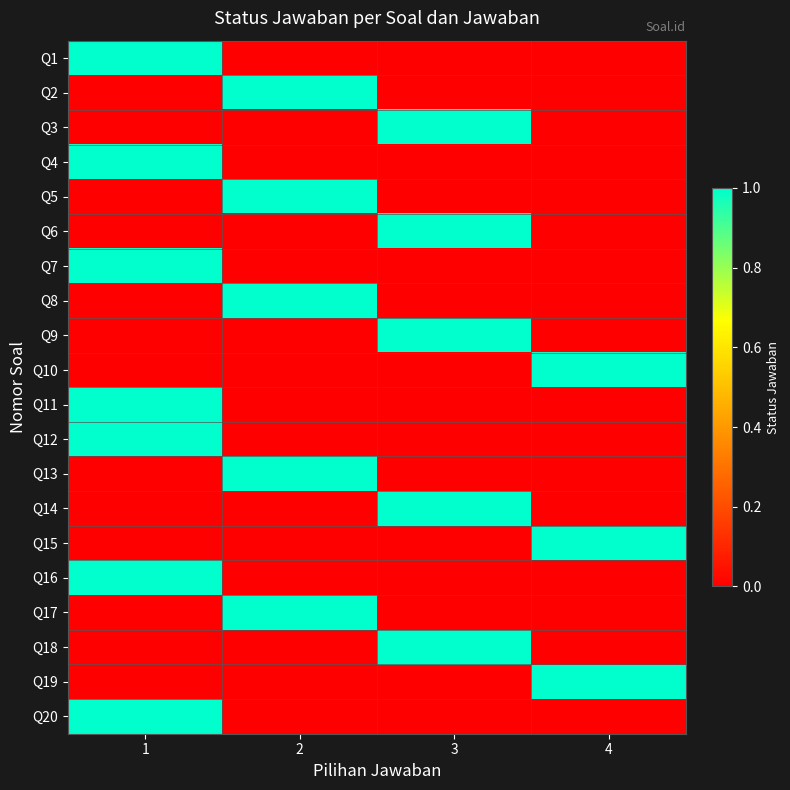

What is the total value across all series at 2?

5